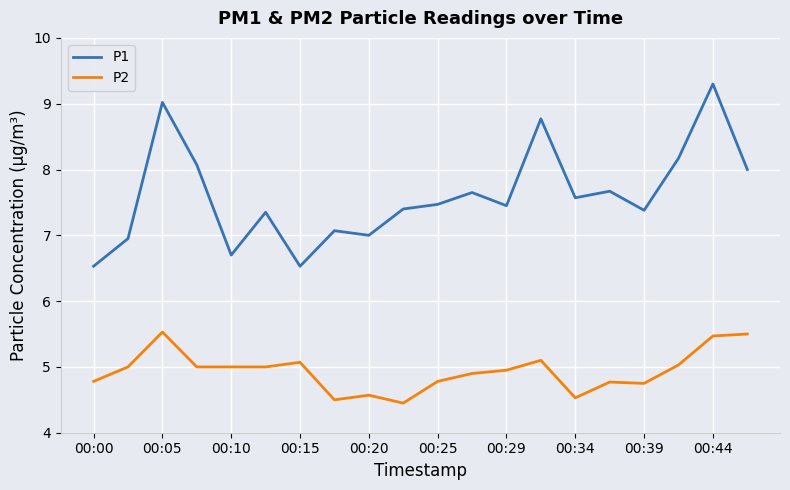

What is the difference between the maximum and minimum values in the P1 series?

2.8